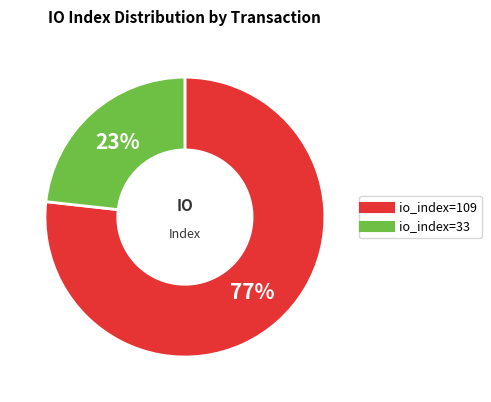

Is the sum of io_index=33 and io_index=109 greater than half?

Yes